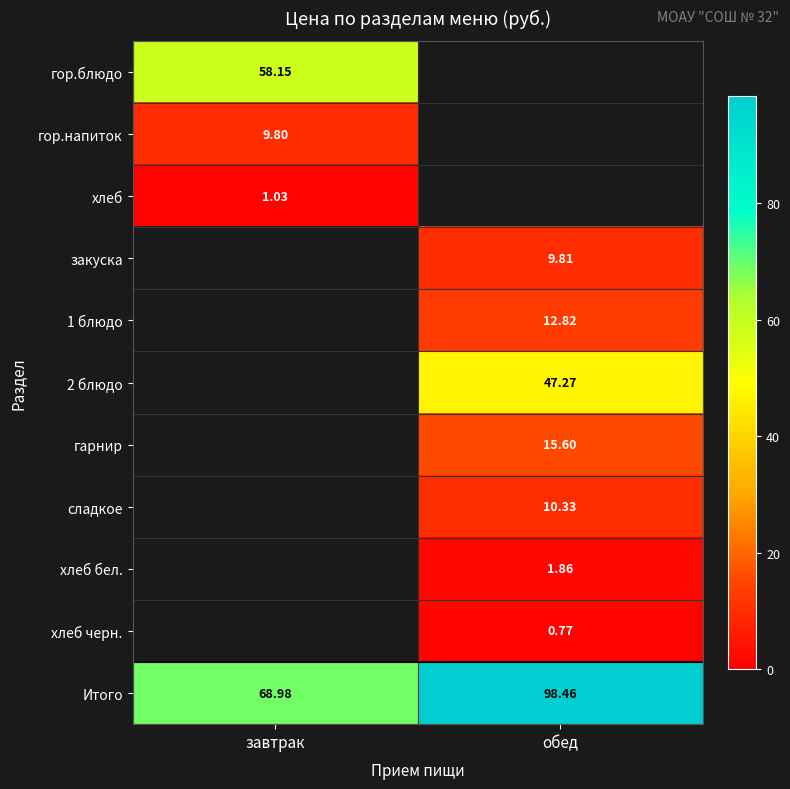

How many values in the закуска series exceed 9?

1